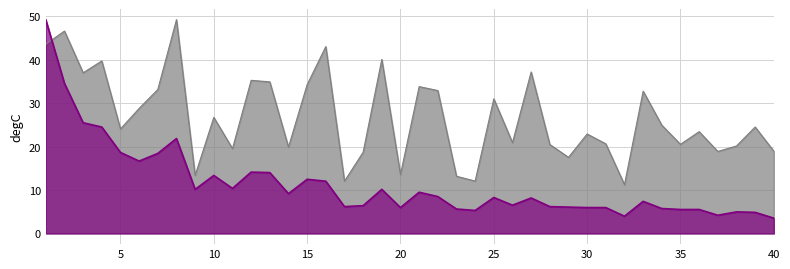

What is the value of the Citations per document point at the 20th from the left?

13.6